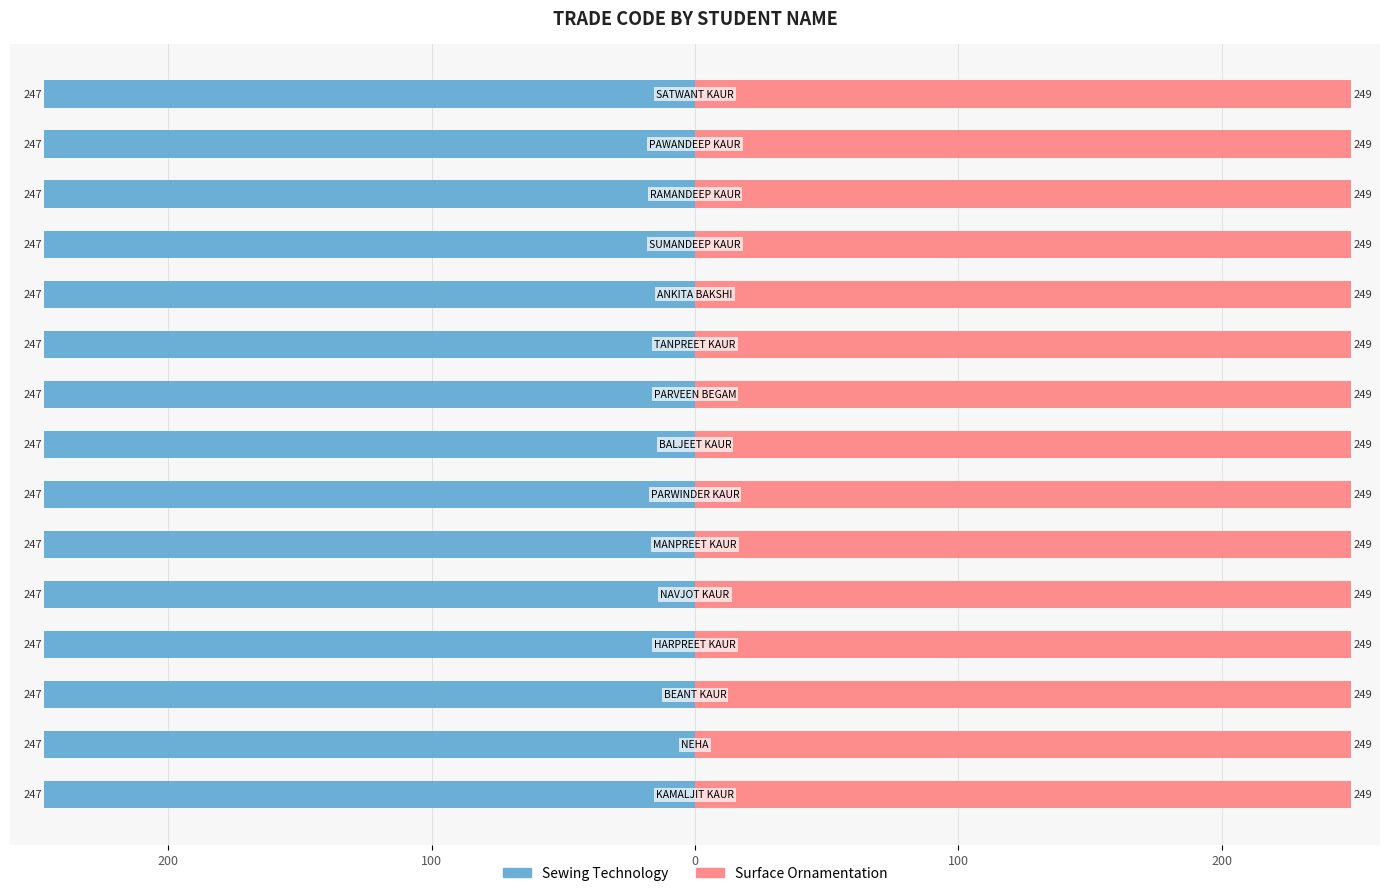

List the series in order of their overall mean, lowest first.

Sewing Technology, Surface Ornamentation